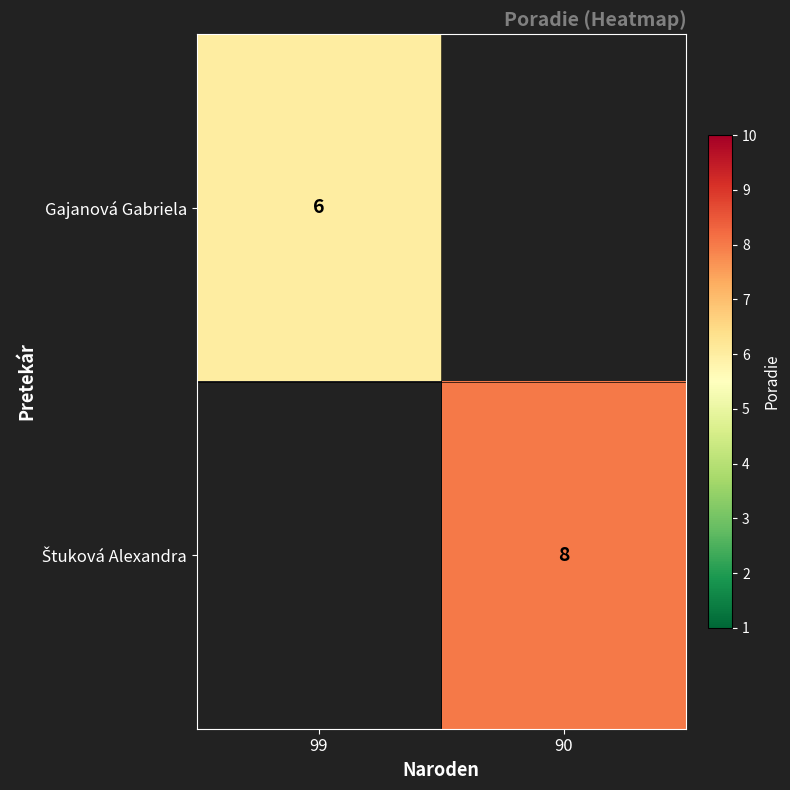

The value of Gajanová Gabriela at 99 is 6. True or false?

True